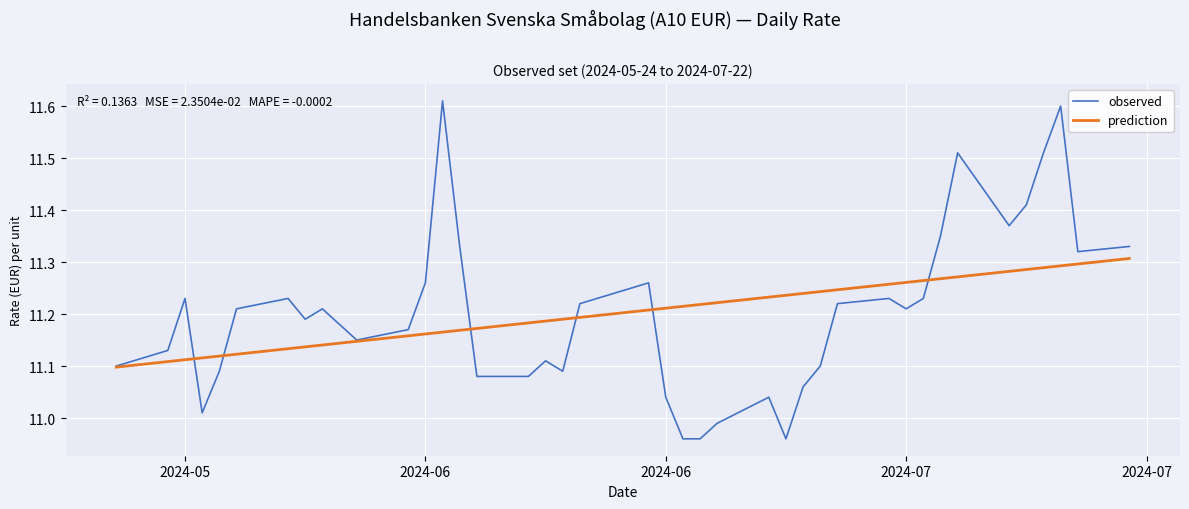

Which series has the widest spread of values?

observed